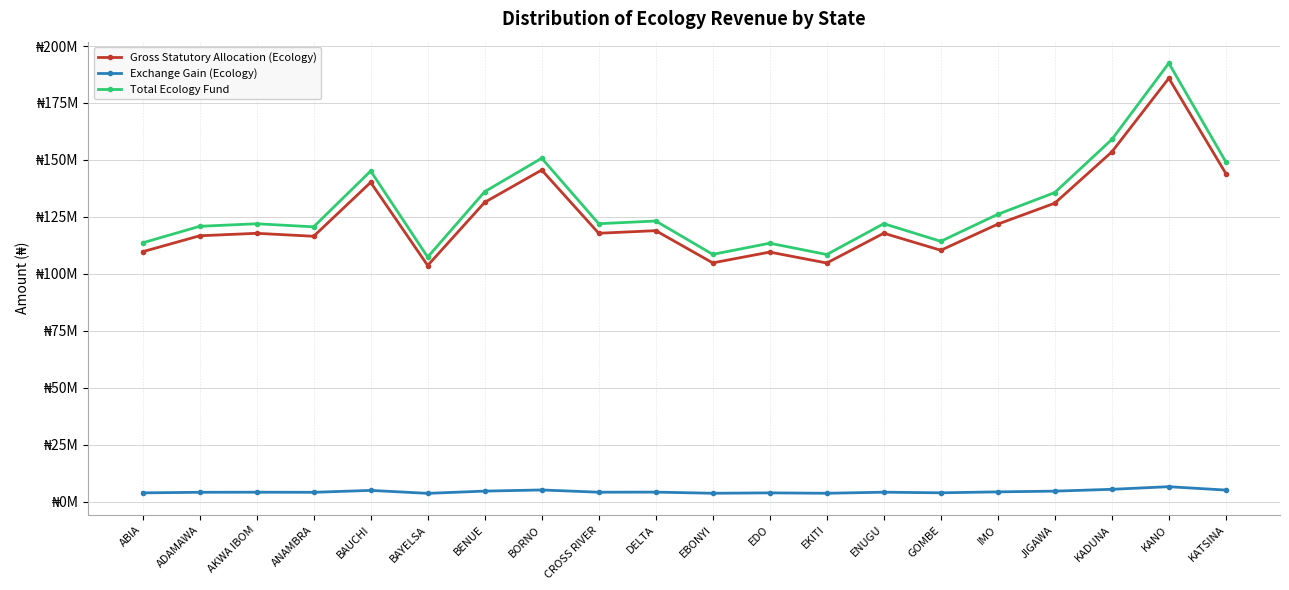

What is the greatest value displayed?

192470115.8